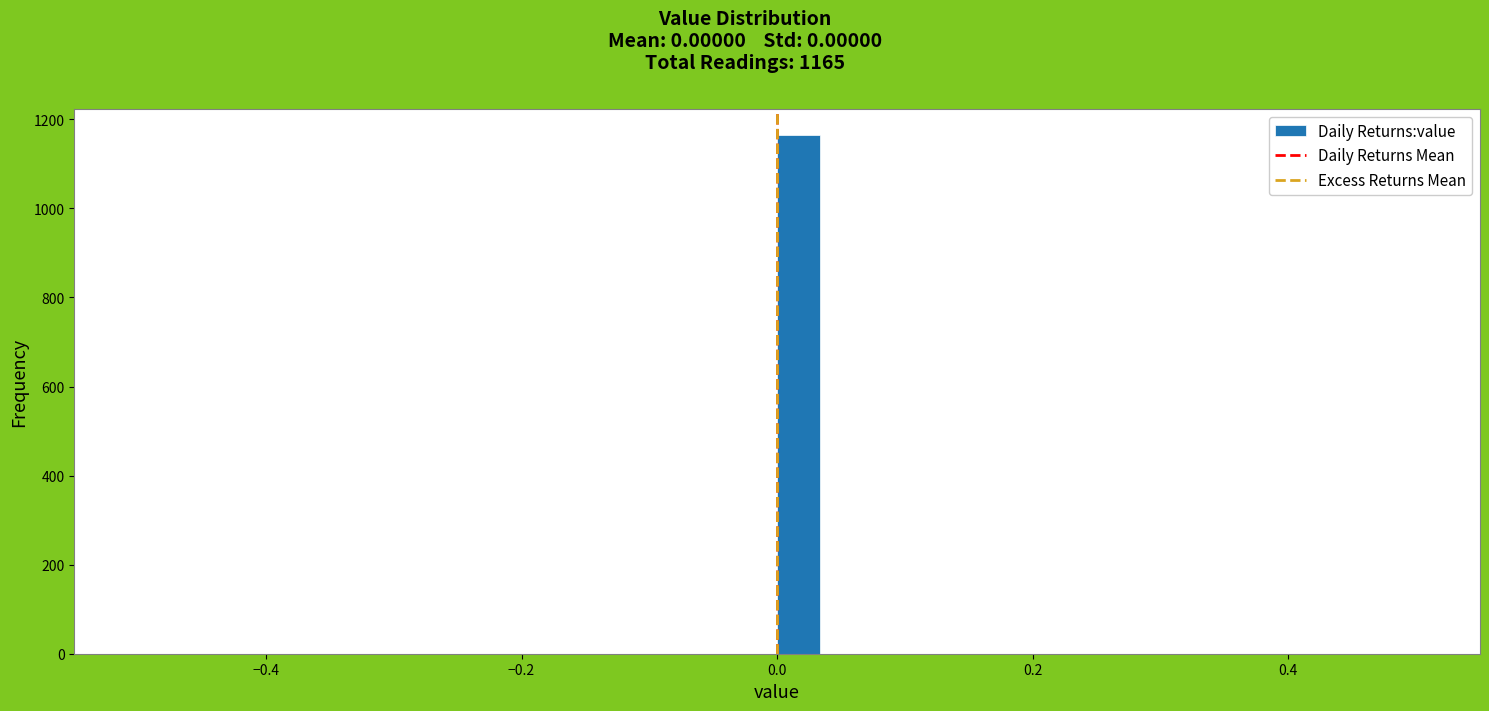

Around what value on the x-axis is the tallest bar? Give the approximate position of its centre, as read against the axis.

0.02